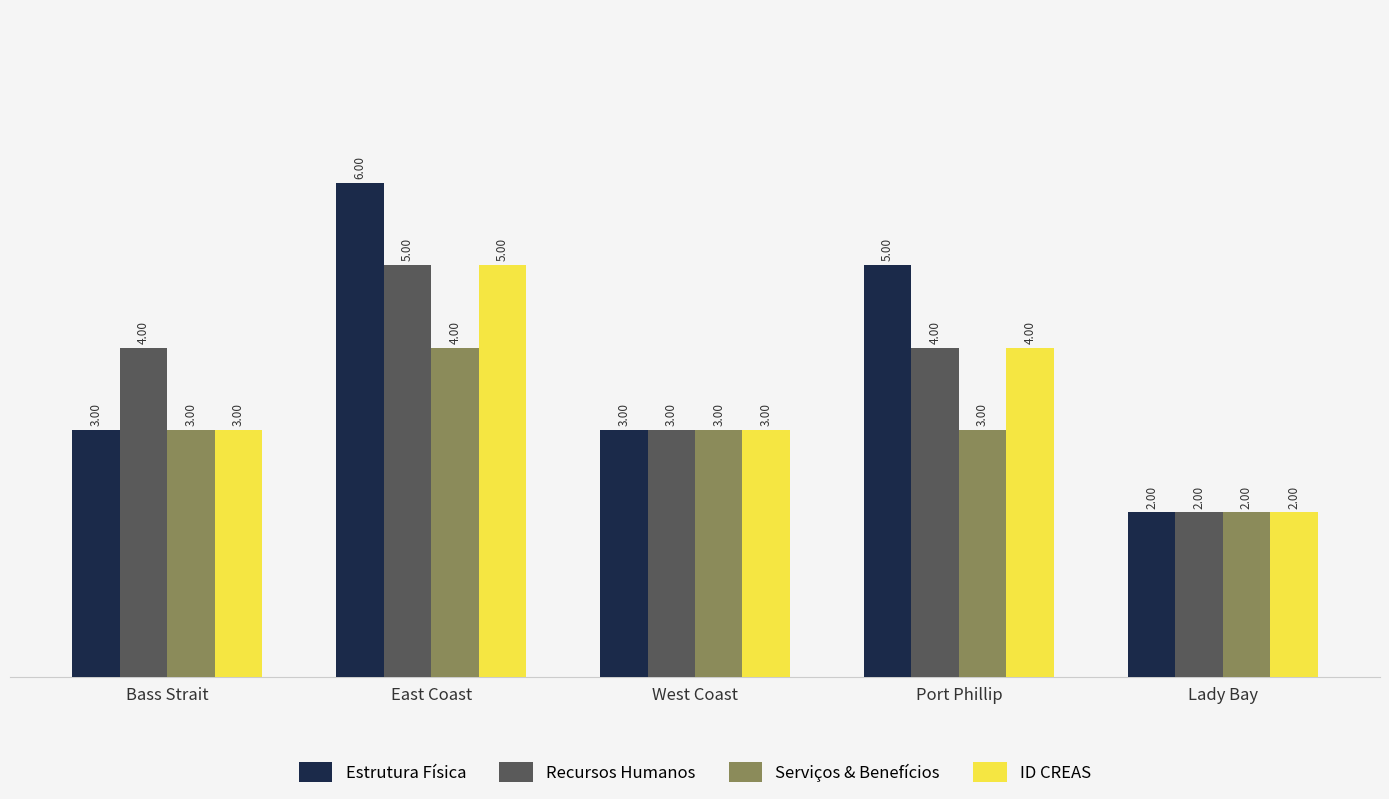

What is the total value across all series at Port Phillip?

16